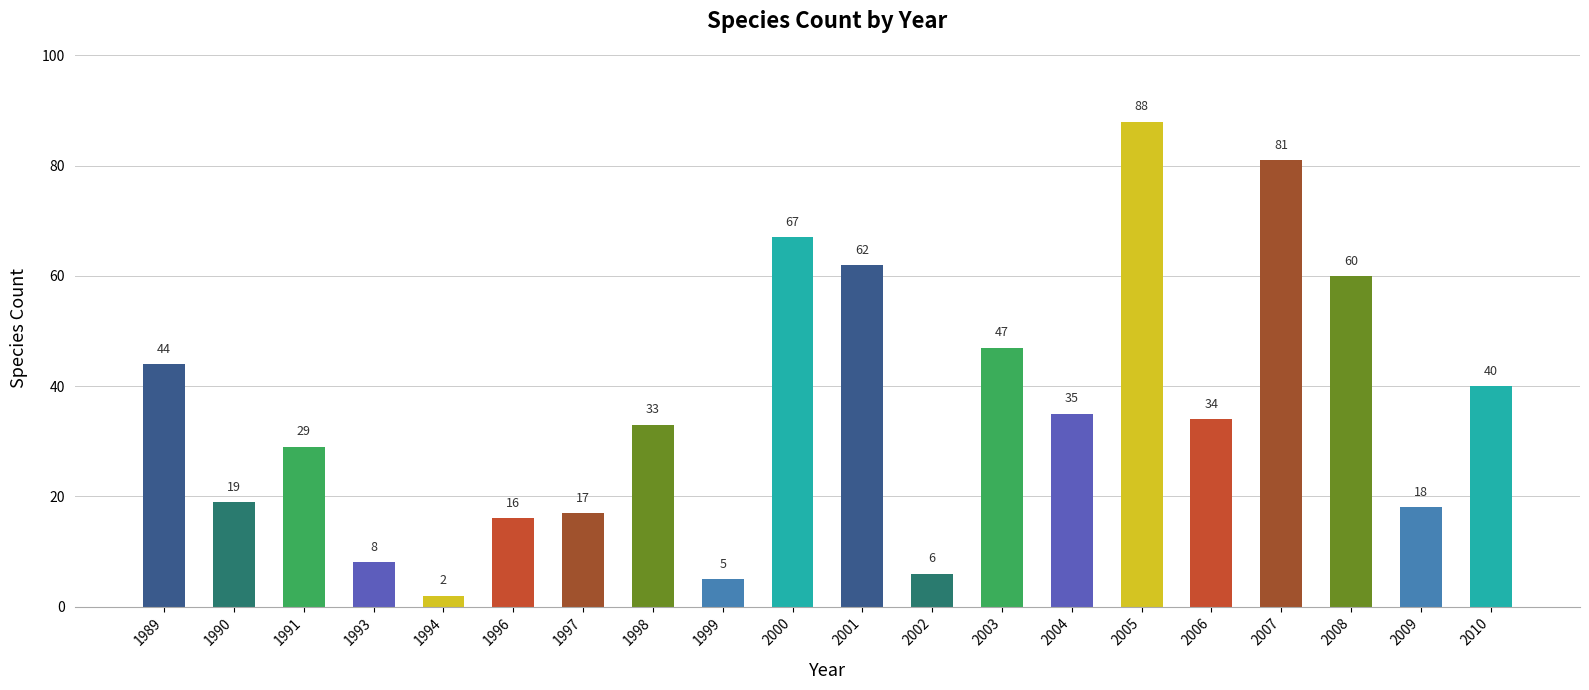

What is the difference between the maximum and minimum values?

86